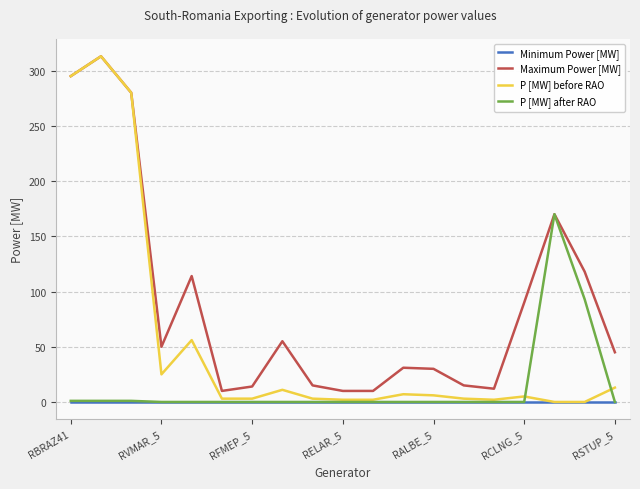

How many series are shown in this chart?

4